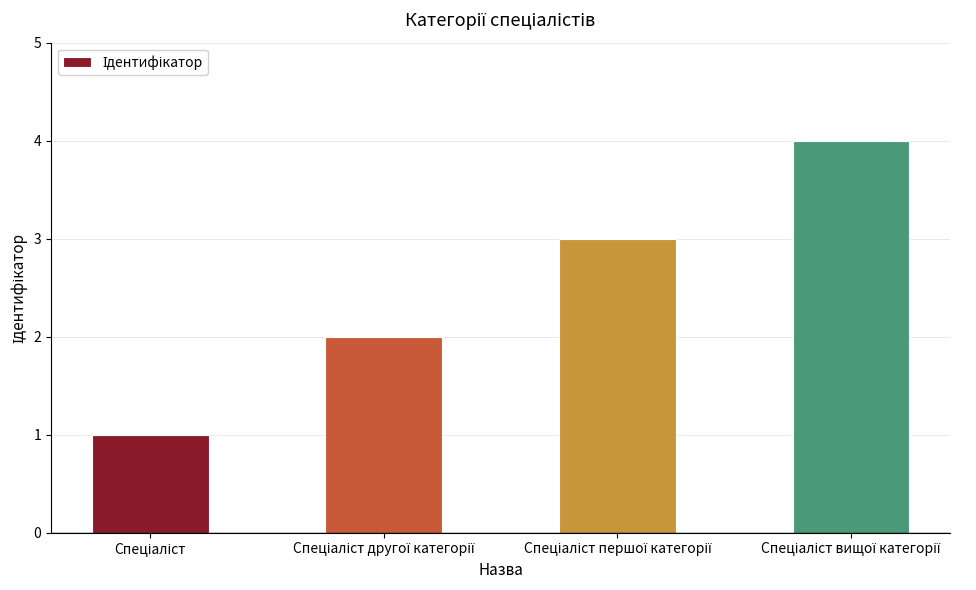

How many data points are less than 3?

2